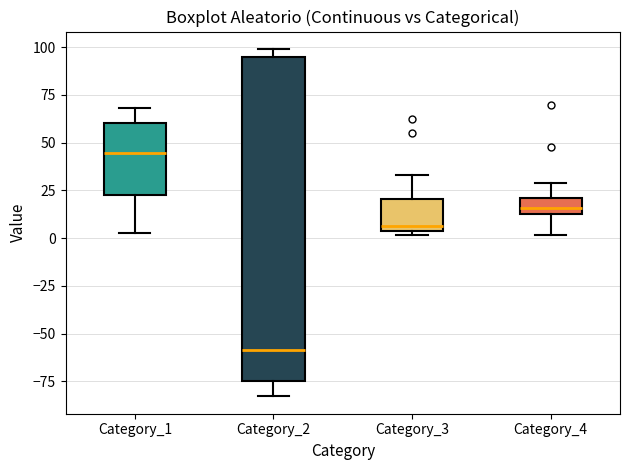

Reading left to right, transcribe this box plot: for each box, give where its median line is, the range the box spans, and where its two whiskers end, as read against the y-axis. The values are not printed on the chart, so give them approximately, as read against the axis.

Category_1: median 45, box 25 to 60, whiskers 5 to 70
Category_2: median -60, box -75 to 95, whiskers -85 to 100
Category_3: median 5 (just above the box's lower edge), box 5 to 20, whiskers 0 to 35
Category_4: median 15 (inside the box), box 15 to 20, whiskers 0 to 30